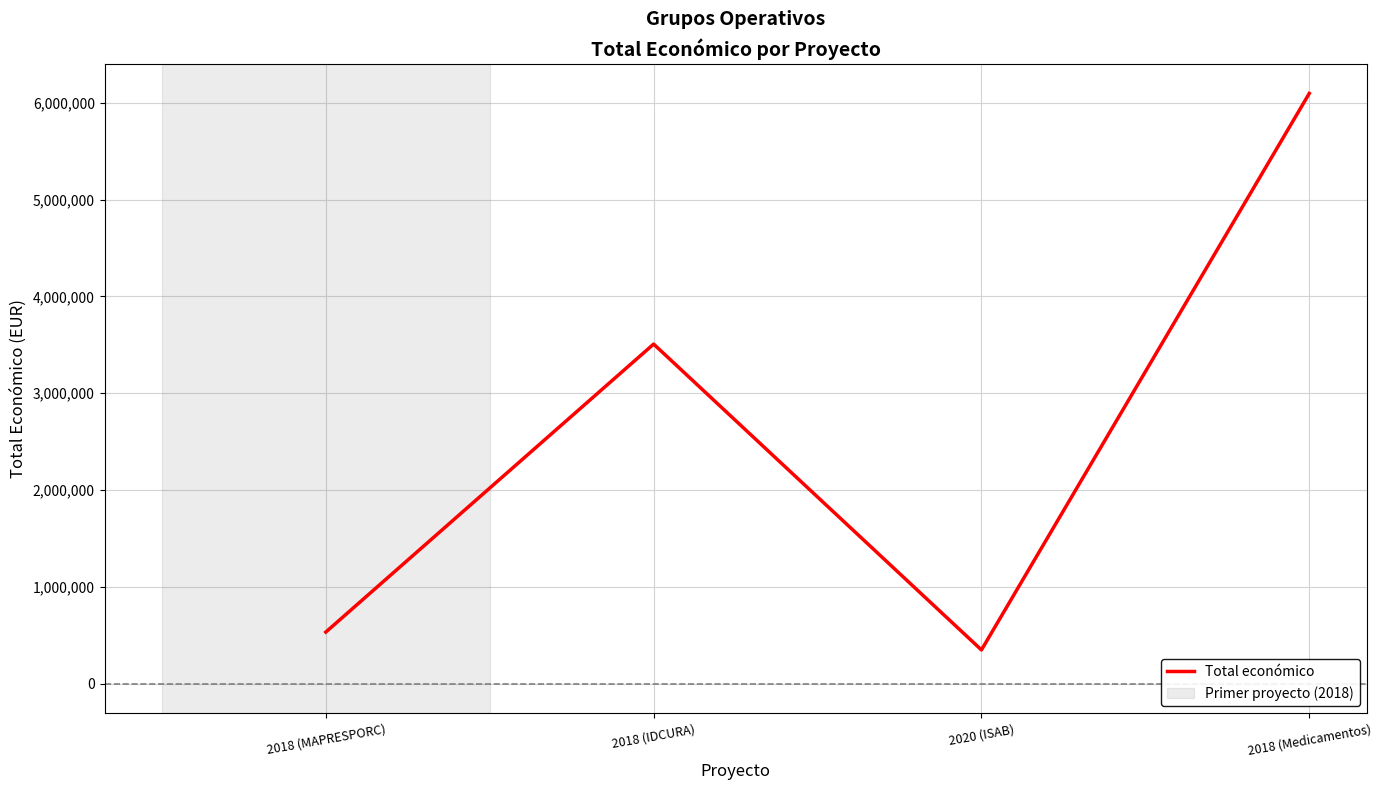

The value at 2018 (MAPRESPORC) is 533272. True or false?

True